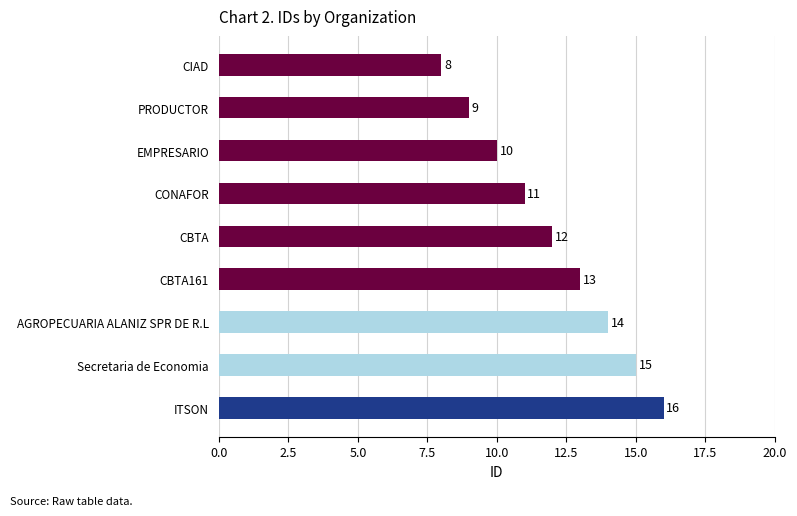

Is it true that the value at PRODUCTOR is 16?

False